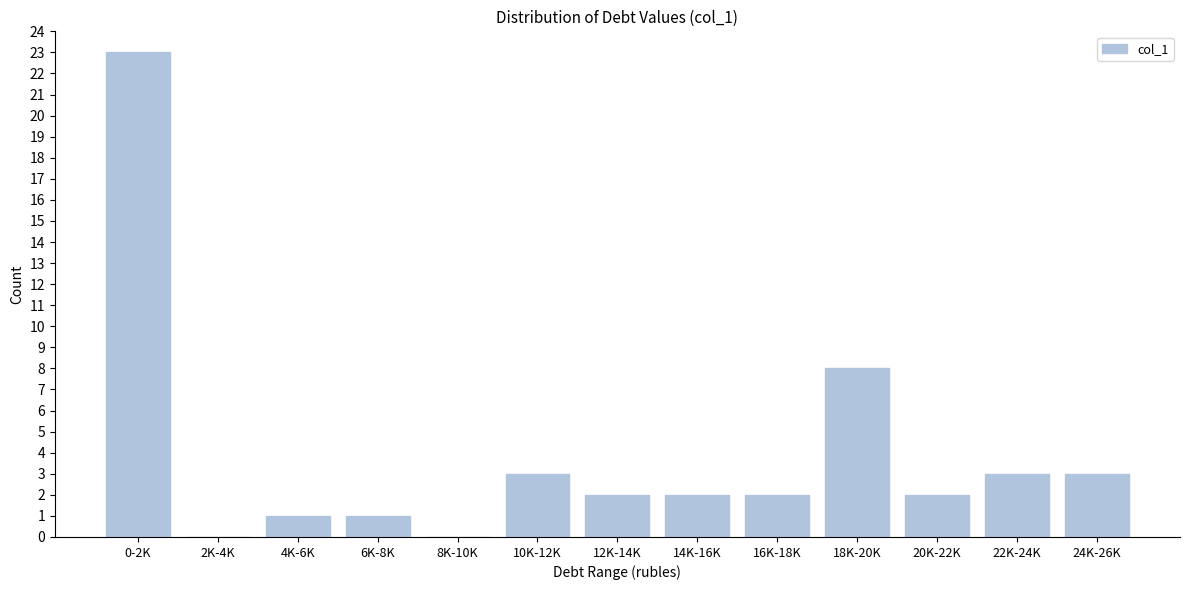

Reading left to right, extract all data points from this chart.

0-2K=23	2K-4K=0	4K-6K=1	6K-8K=1	8K-10K=0	10K-12K=3	12K-14K=2	14K-16K=2	16K-18K=2	18K-20K=8	20K-22K=2	22K-24K=3	24K-26K=3